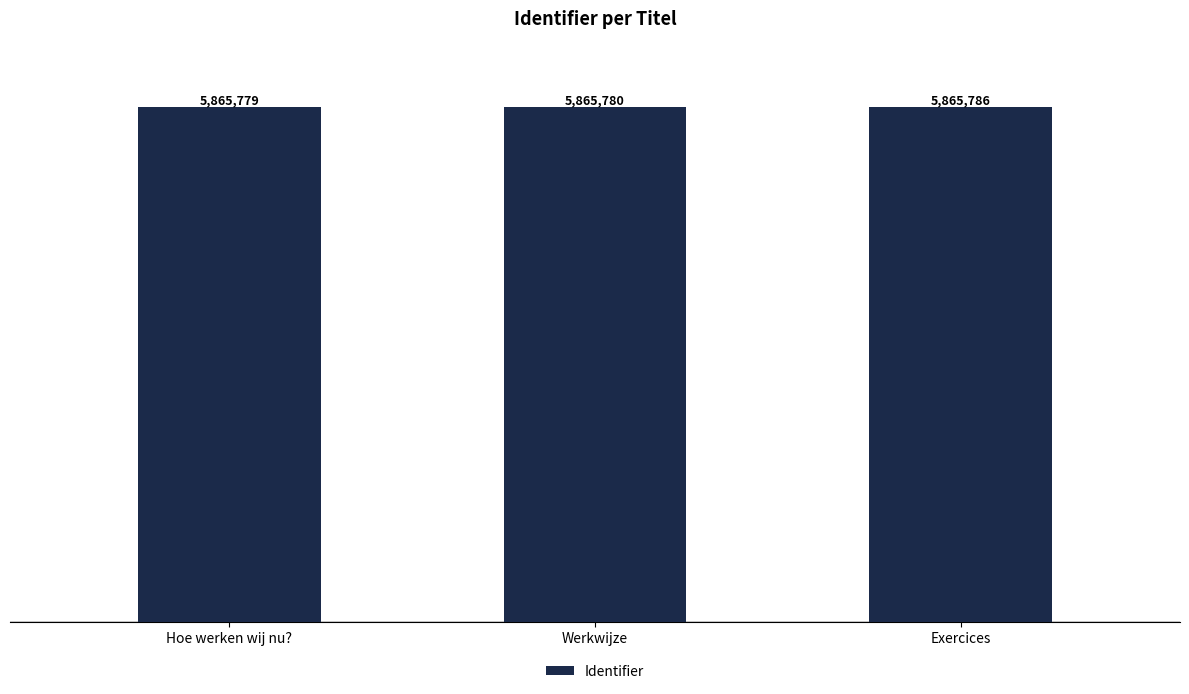

Are the bars horizontal?

No